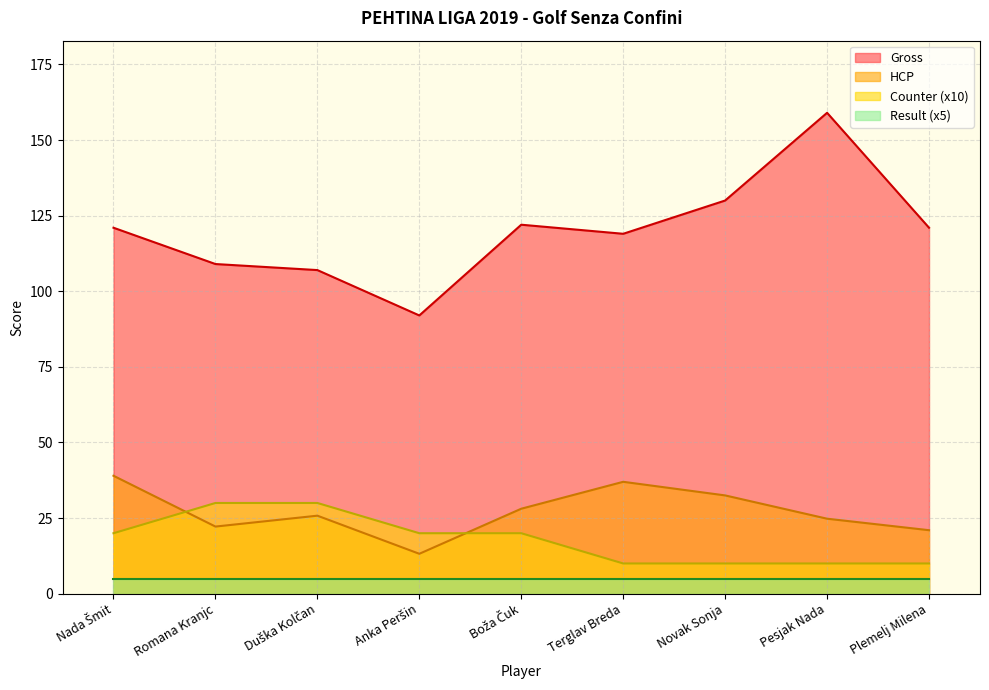

True or false: HCP has more than 0 points higher than both neighbors.

True